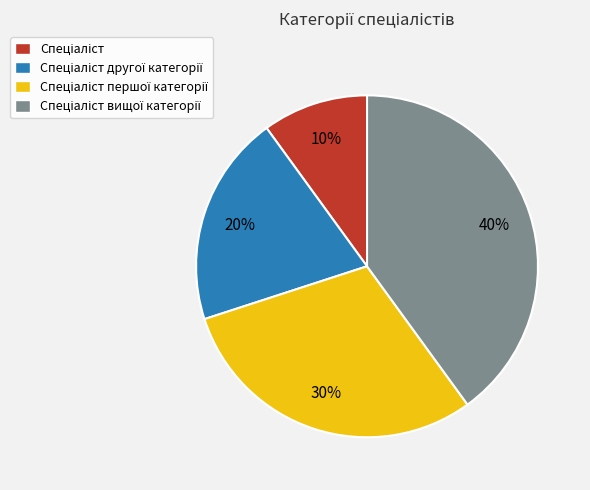

How many slices are in this pie chart?

4